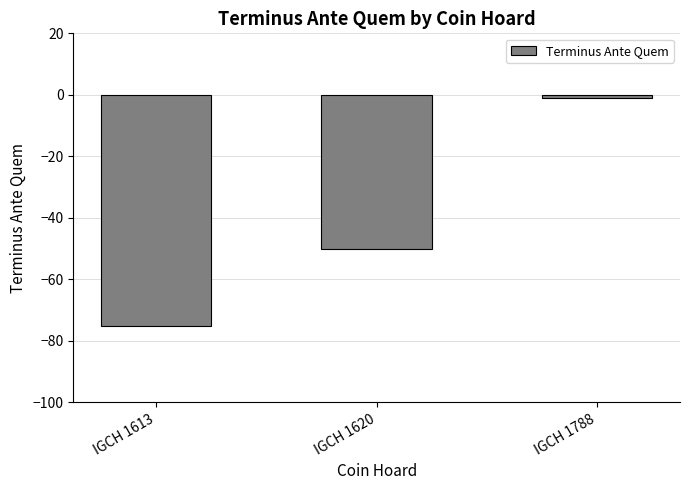

What is the average value?

-42